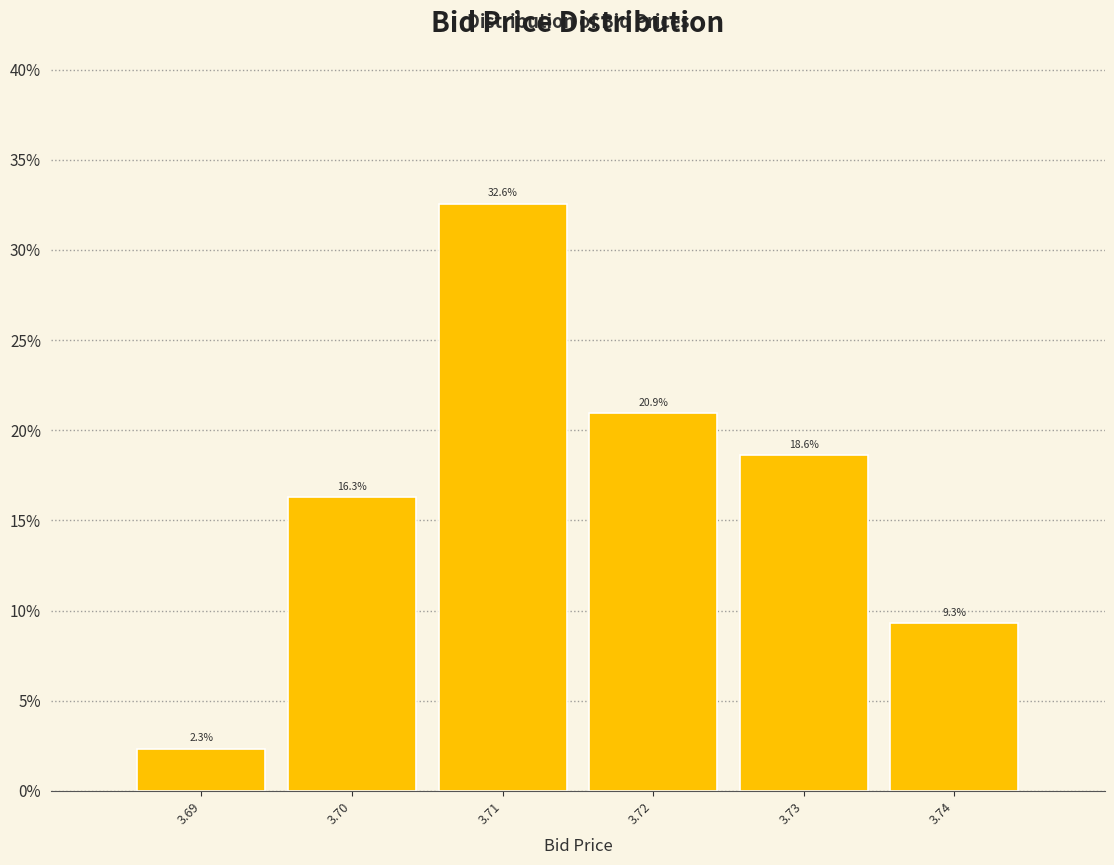

Reading left to right, list every bar in this chart as the range it spans on the x-axis followed by its height.

3.685 to 3.695: 2.3
3.695 to 3.705: 16.3
3.705 to 3.715: 32.6
3.715 to 3.725: 20.9
3.725 to 3.735: 18.6
3.735 to 3.745: 9.3